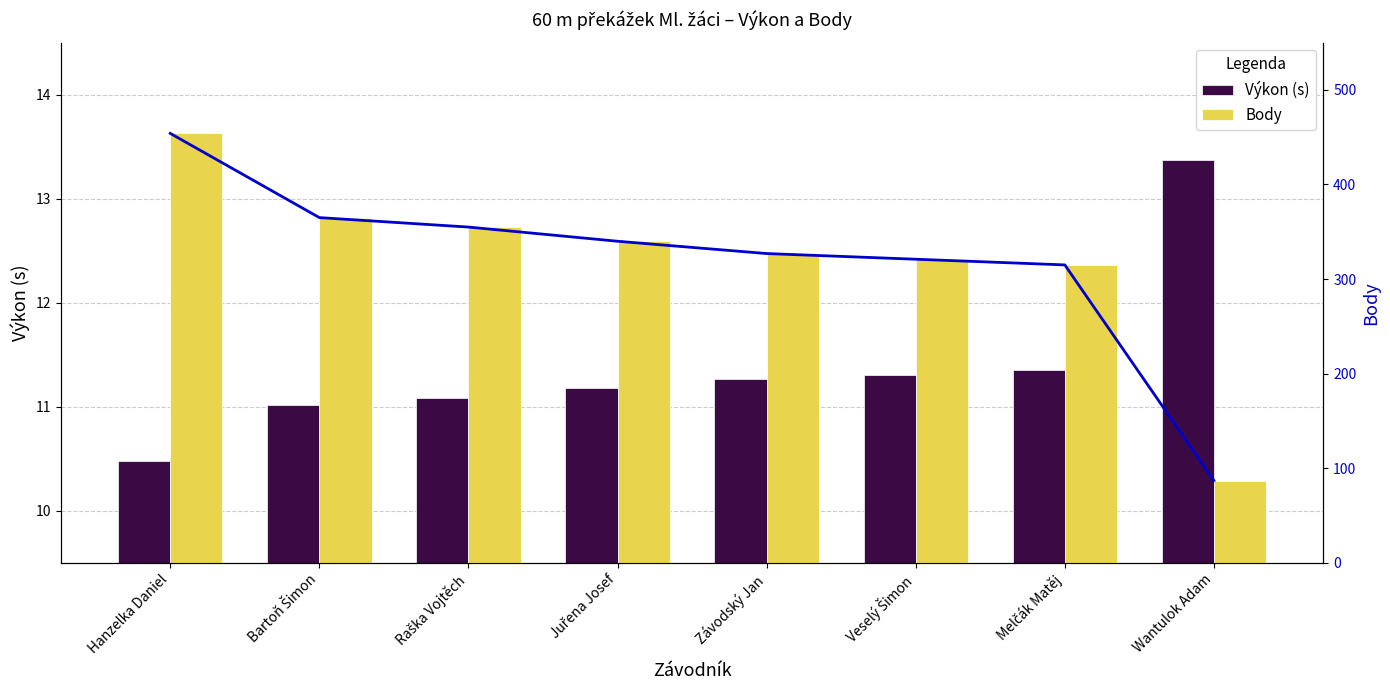

What is the difference between the Body (linie) values at Závodský Jan and Veselý Šimon?

6.0